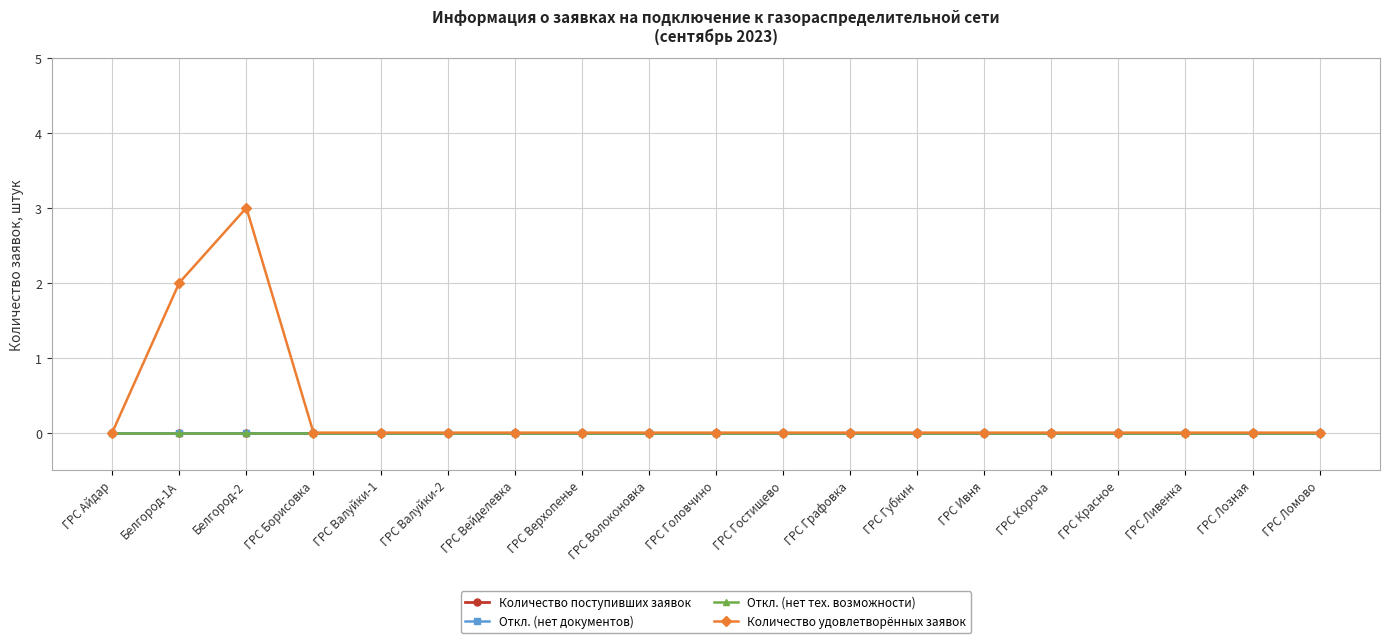

Is this an area chart (filled region under the line)?

No